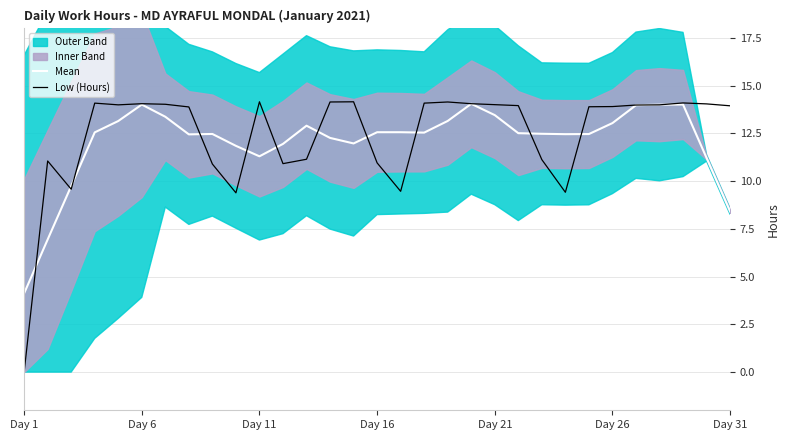

Which category has the lowest value in the Mean series?

Day 1